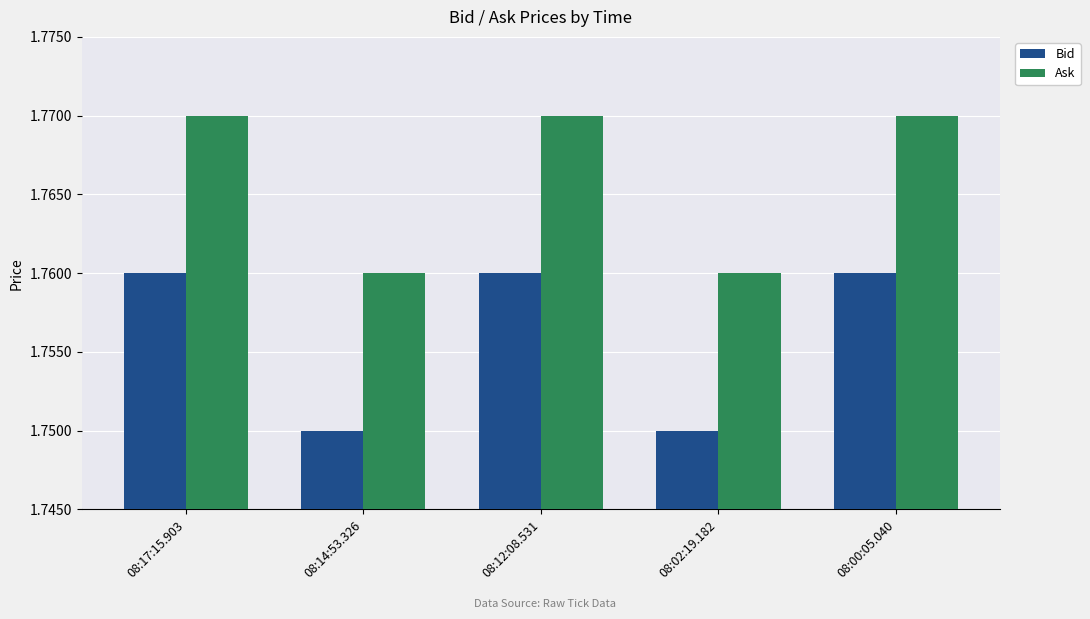

What is the sum of the Bid values at 08:00:05.040 and 08:14:53.326?

3.5